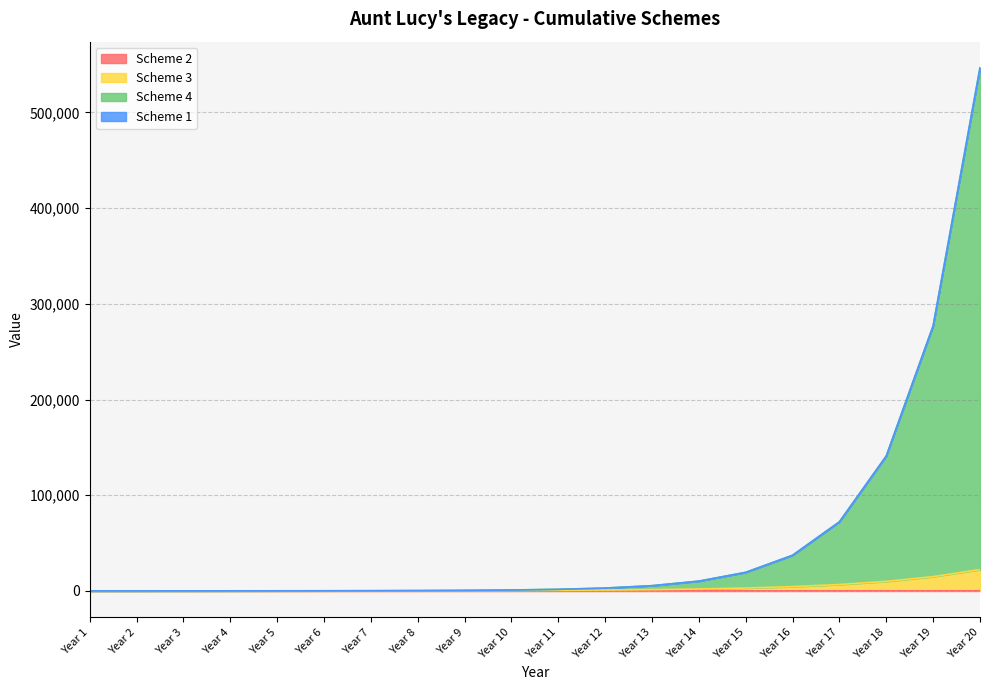

At how many categories does at least one series exceed 155094?

2